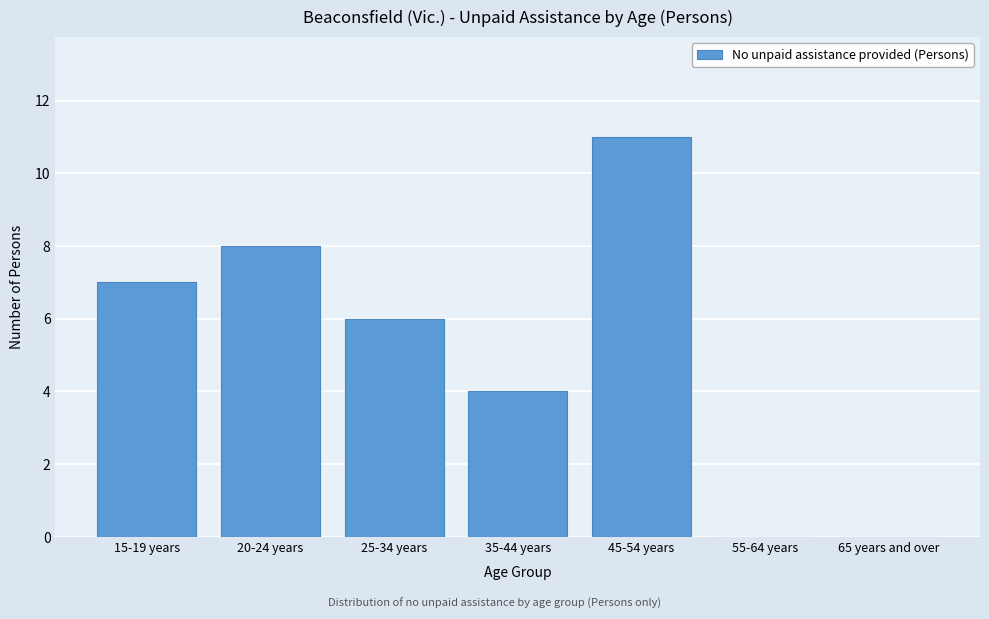

Reading left to right, transcribe all the data shown in this chart.

15-19 years=7	20-24 years=8	25-34 years=6	35-44 years=4	45-54 years=11	55-64 years=0	65 years and over=0